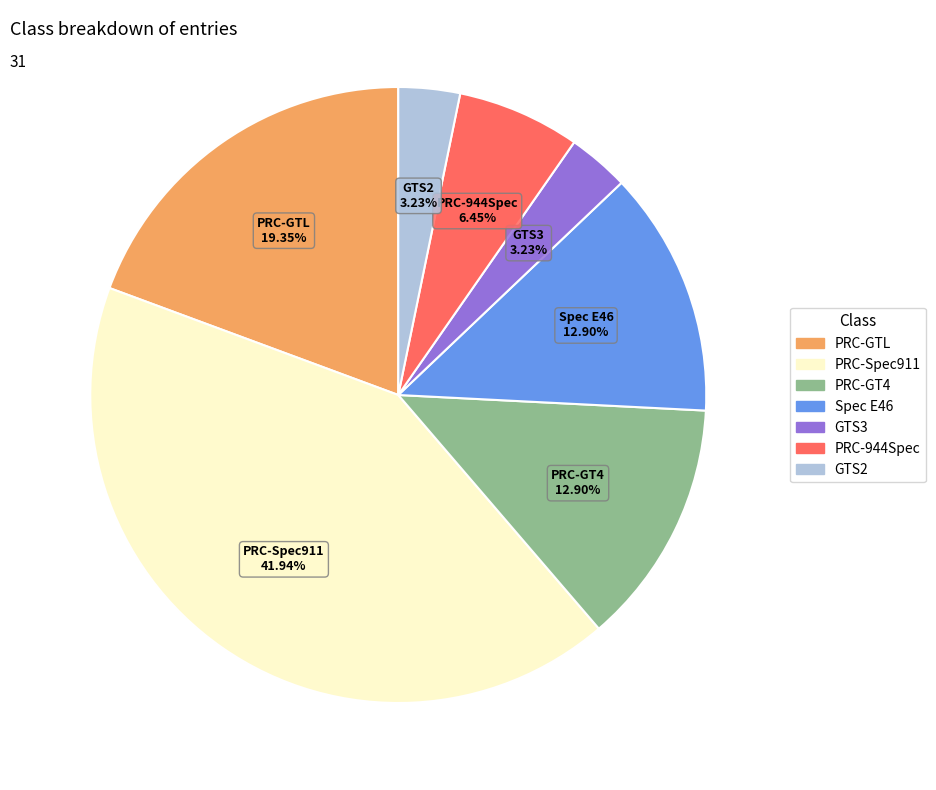

True or false: Spec E46 accounts for 7% of the total.

False